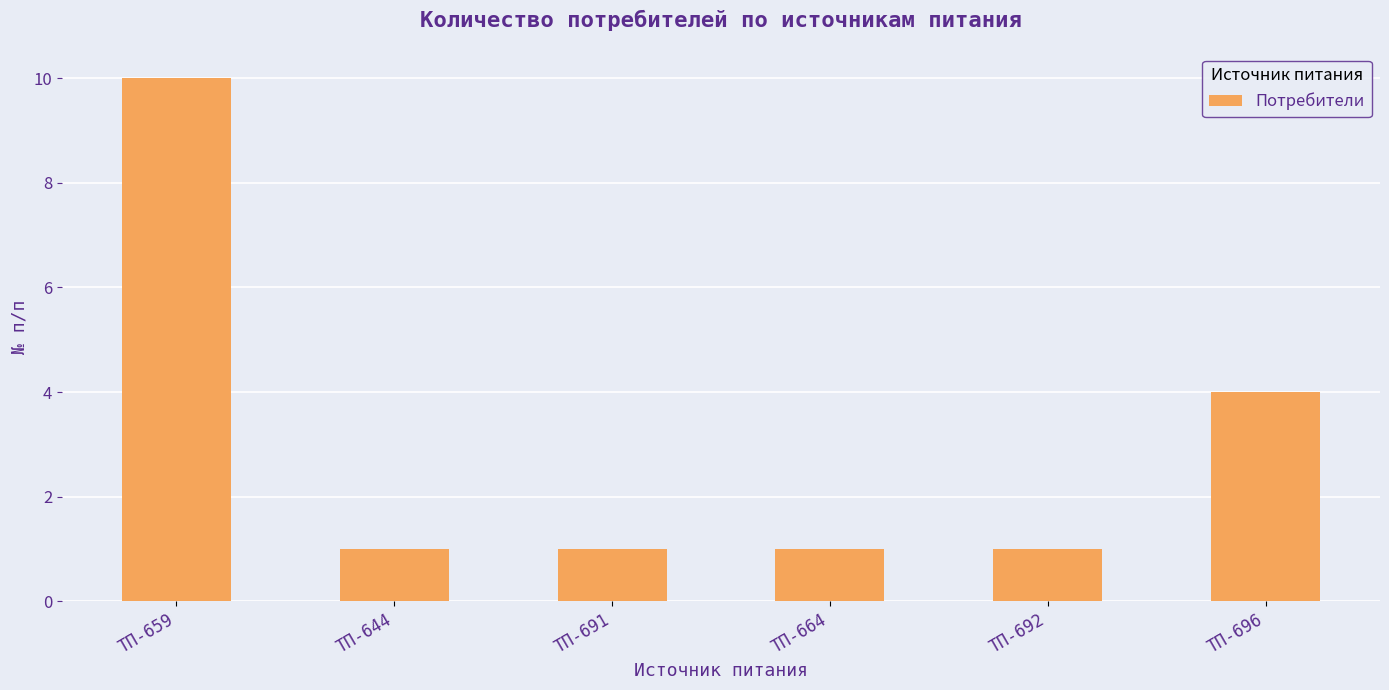

Reading left to right, transcribe all the data shown in this chart.

10	1	1	1	1	4